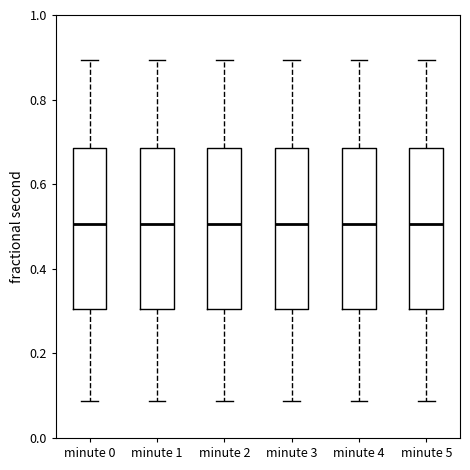

Where does the upper whisker of the box for minute 5 end on the y-axis? The values are not printed on the chart, so give them approximately, as read against the axis.

0.90